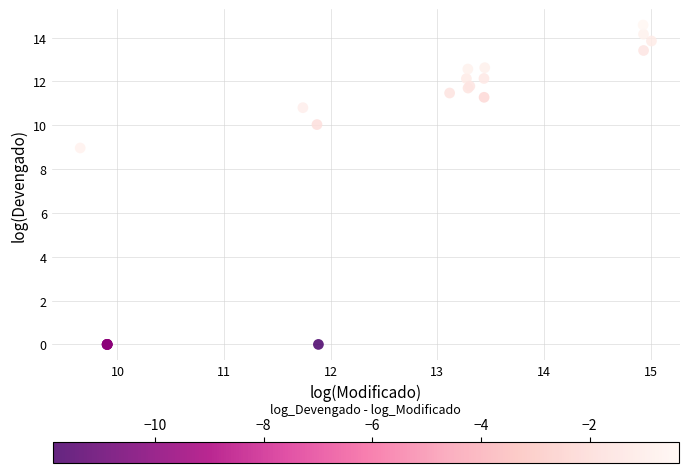

What Y value in the scatter plot is closest to 7?

9.0